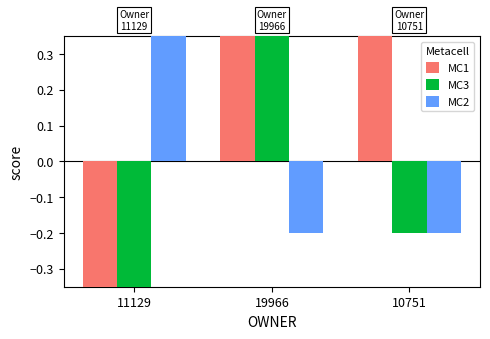

What is the value of the MC2 bar at the 3rd from the left?

-0.2